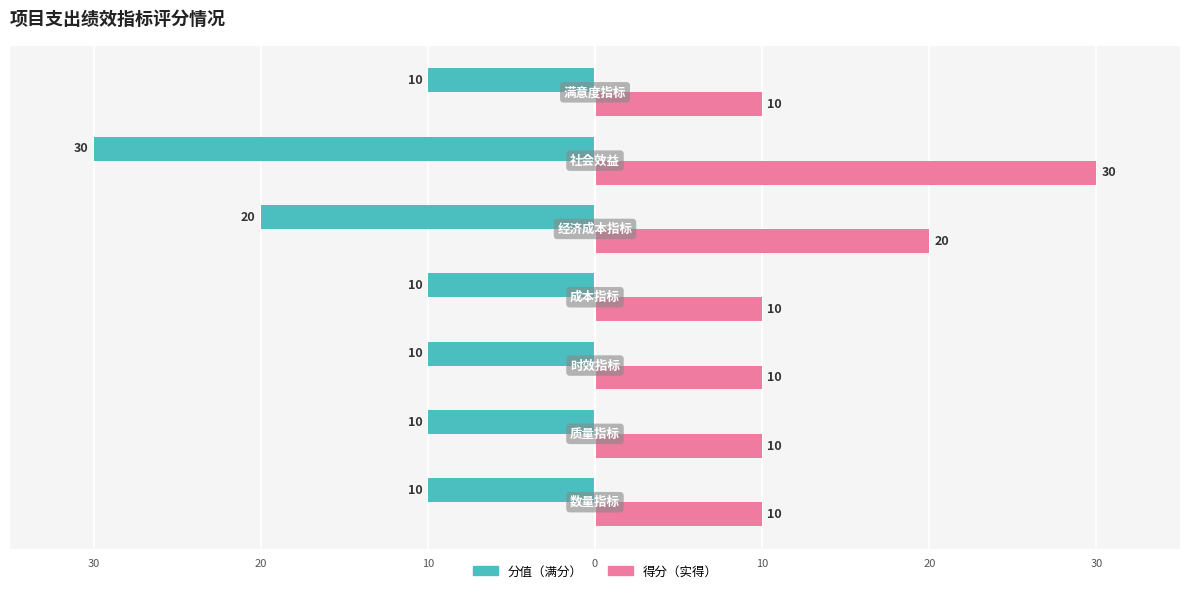

Is it true that 分值 equals -43 at 20?

False